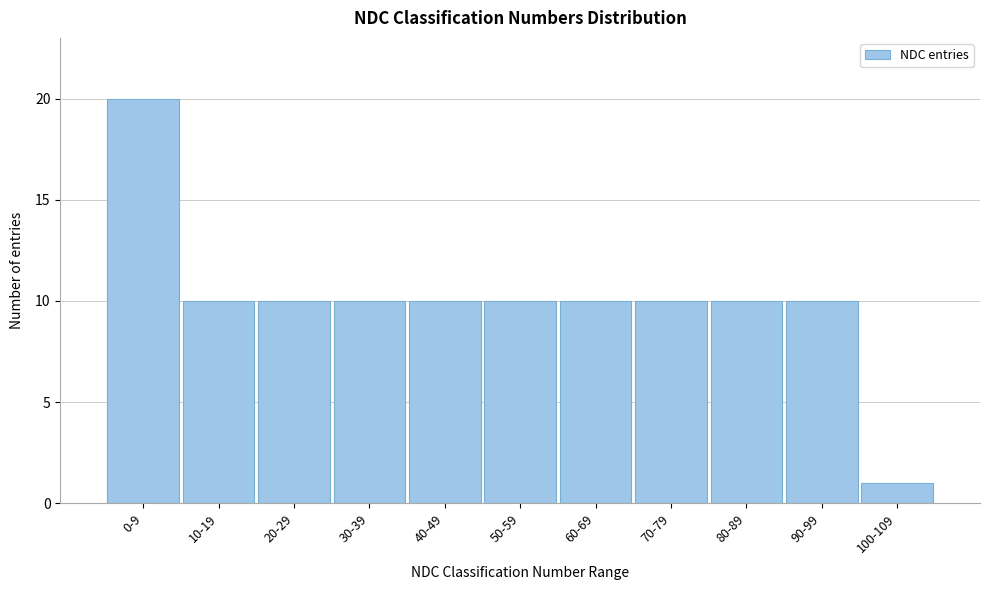

Reading left to right, list all the values displayed in this chart.

0-9=20	10-19=10	20-29=10	30-39=10	40-49=10	50-59=10	60-69=10	70-79=10	80-89=10	90-99=10	100-109=1